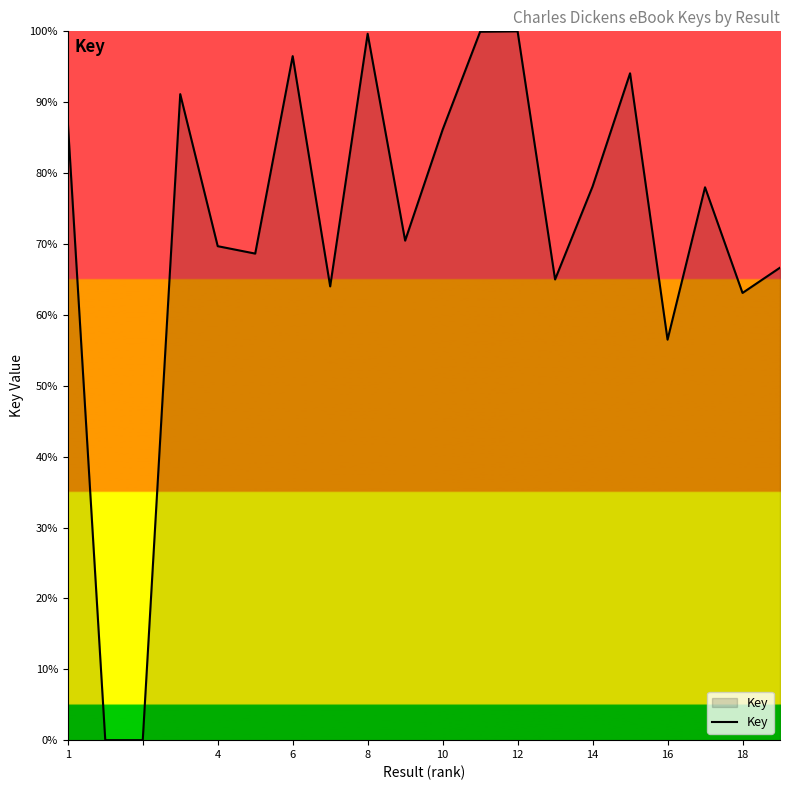

What is the greatest value displayed?

100.0